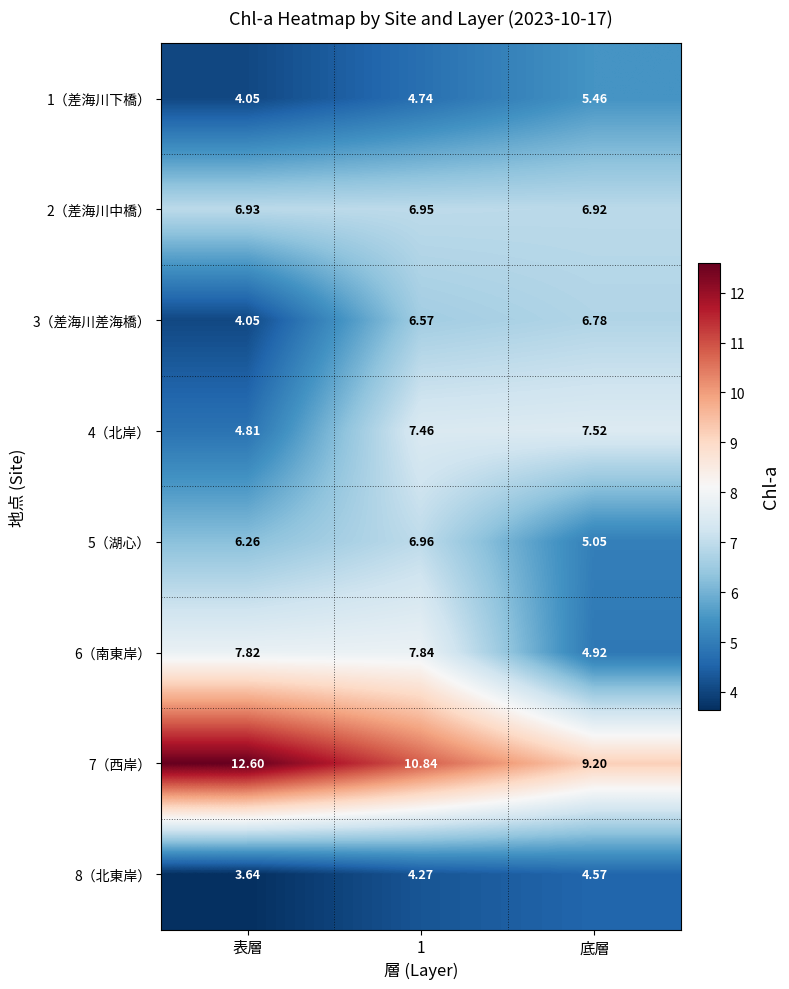

Rank the series at 底層 from highest to lowest value.

7（西岸）, 4（北岸）, 2（差海川中橋）, 3（差海川差海橋）, 1（差海川下橋）, 5（湖心）, 6（南東岸）, 8（北東岸）